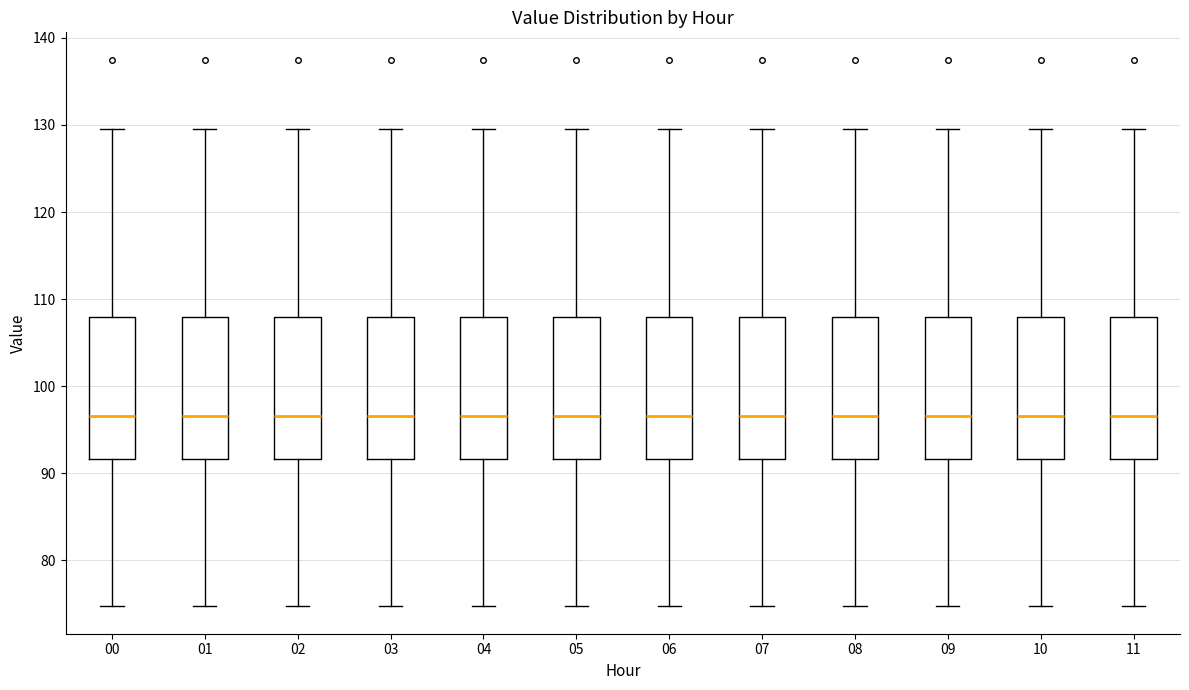

Reading left to right, read every box against the y-axis: the position of its median line, the range the box covers, and the ends of its whiskers. The values are not printed on the chart, so give them approximately, as read against the axis.

00: median 97, box 92 to 108, whiskers 75 to 130
01: median 97, box 92 to 108, whiskers 75 to 130
02: median 97, box 92 to 108, whiskers 75 to 130
03: median 97, box 92 to 108, whiskers 75 to 130
04: median 97, box 92 to 108, whiskers 75 to 130
05: median 97, box 92 to 108, whiskers 75 to 130
06: median 97, box 92 to 108, whiskers 75 to 130
07: median 97, box 92 to 108, whiskers 75 to 130
08: median 97, box 92 to 108, whiskers 75 to 130
09: median 97, box 92 to 108, whiskers 75 to 130
10: median 97, box 92 to 108, whiskers 75 to 130
11: median 97, box 92 to 108, whiskers 75 to 130